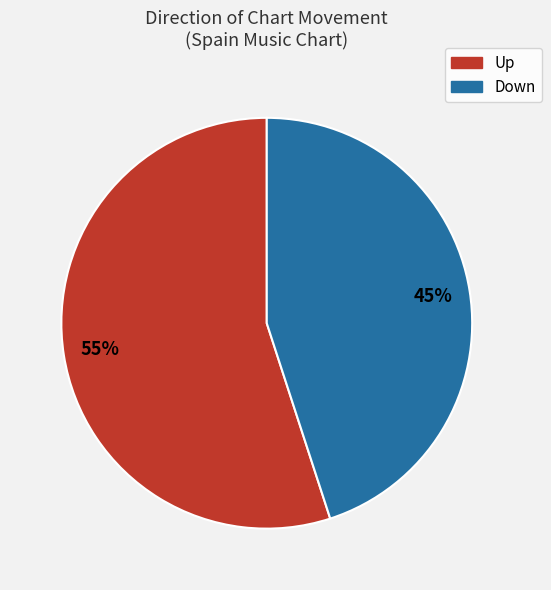

Do Up and Down together represent more than half of the pie?

Yes